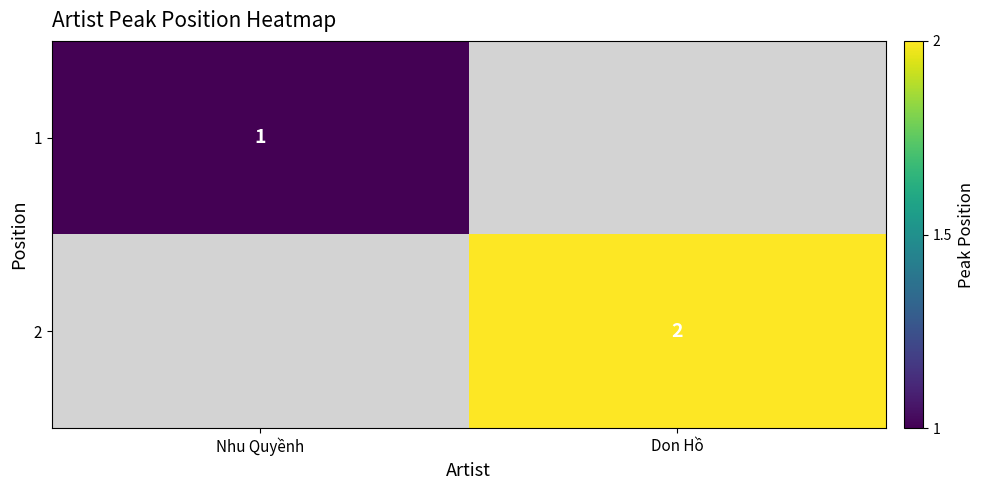

At which category is the sum across all series the highest?

Don Hồ